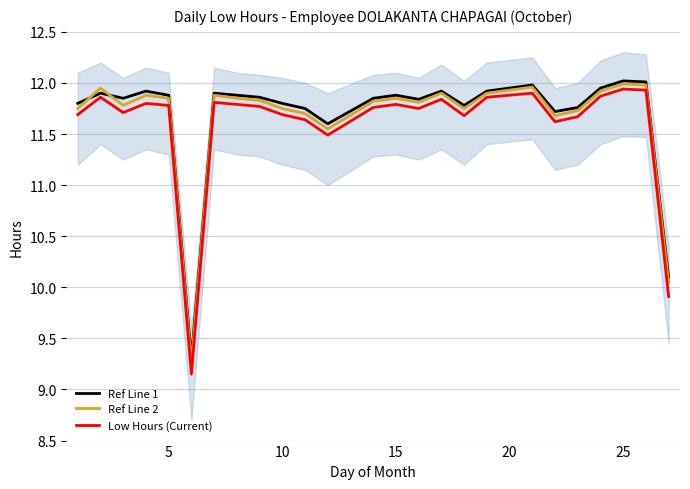

True or false: Low Hours (Current) has a value of 11.8 at 15.

True